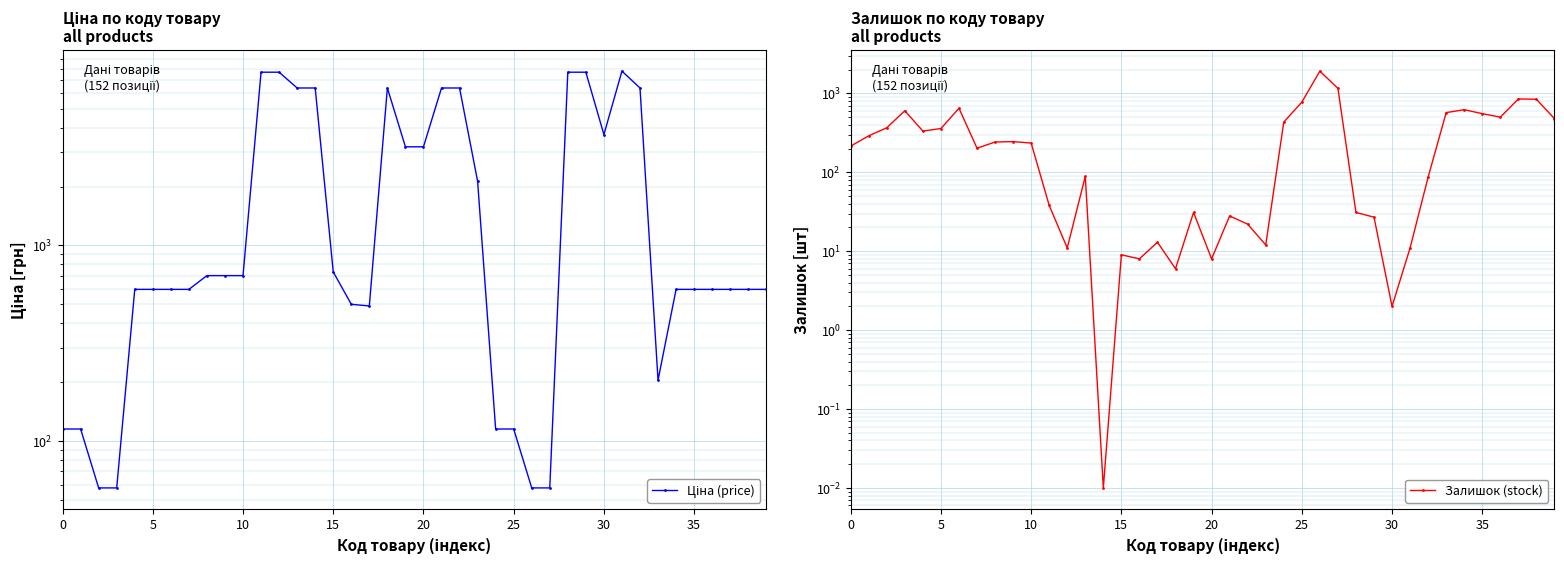

What is the difference between the second highest and minimum values in the Залишок (stock) series?

1158.0